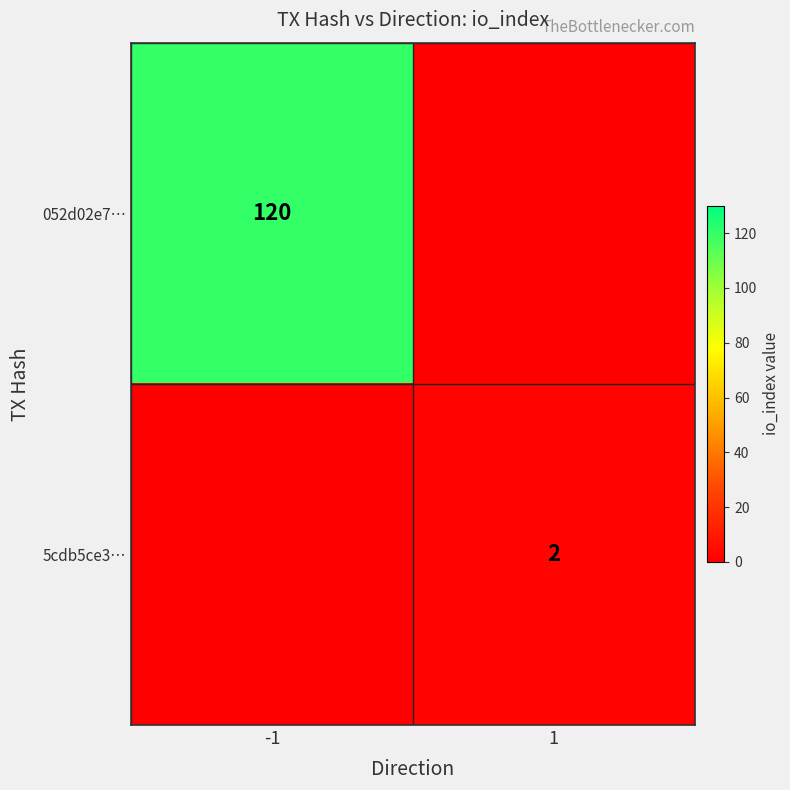

True or false: 5cdb5ce3… has a value of 1 at 1.

False